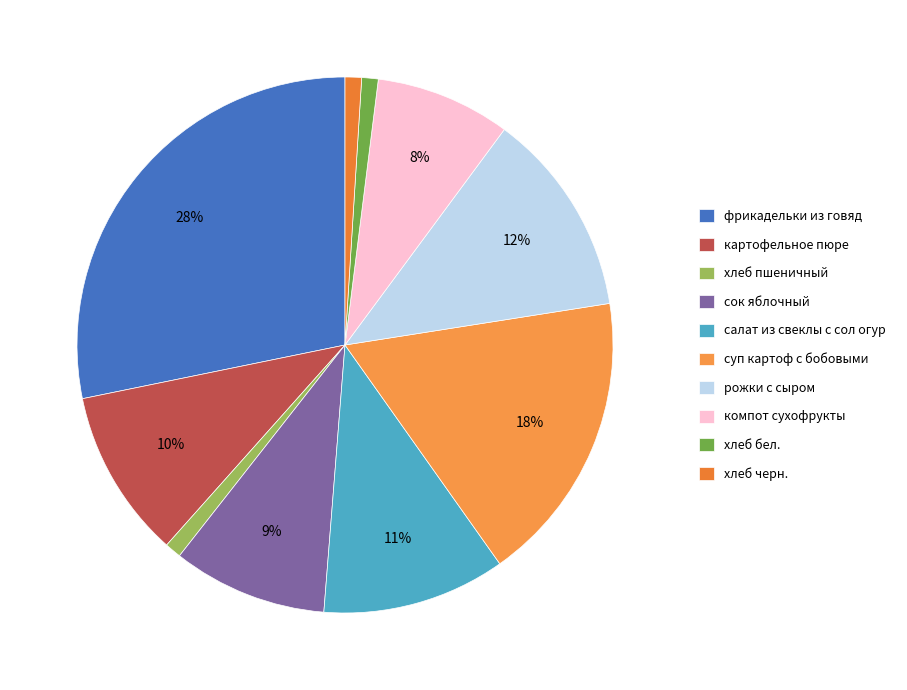

Which slice is the largest?

фрикадельки из говяд